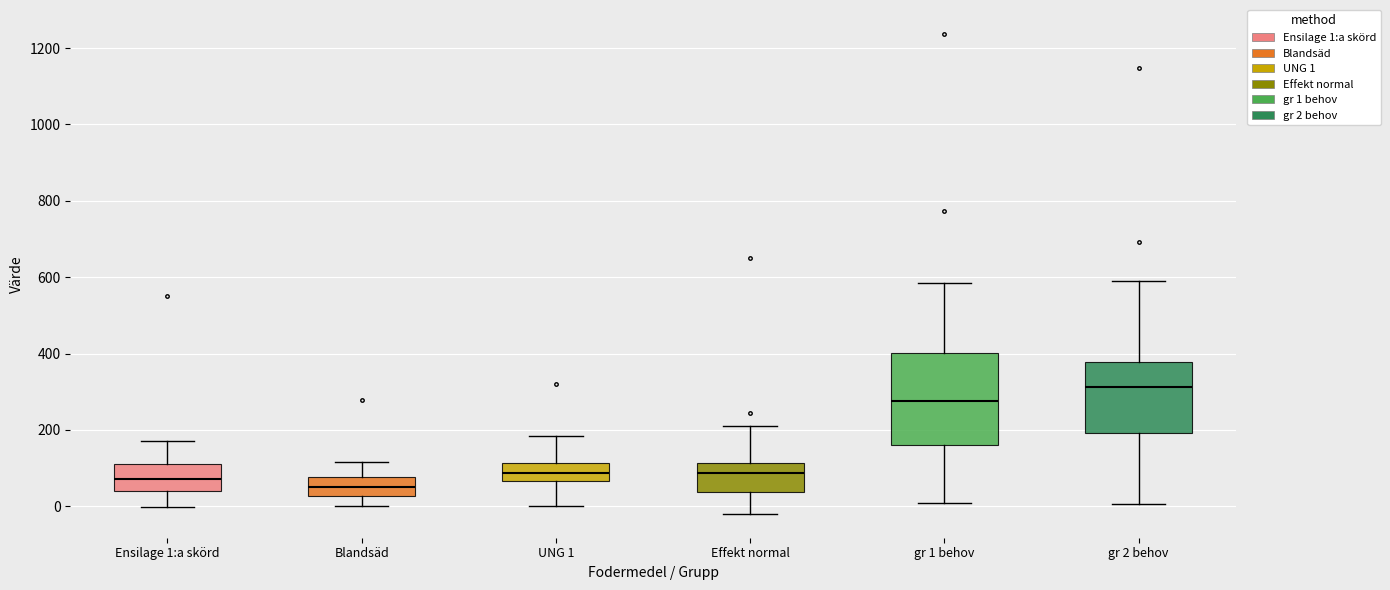

Which box's median line is the highest?

gr 2 behov